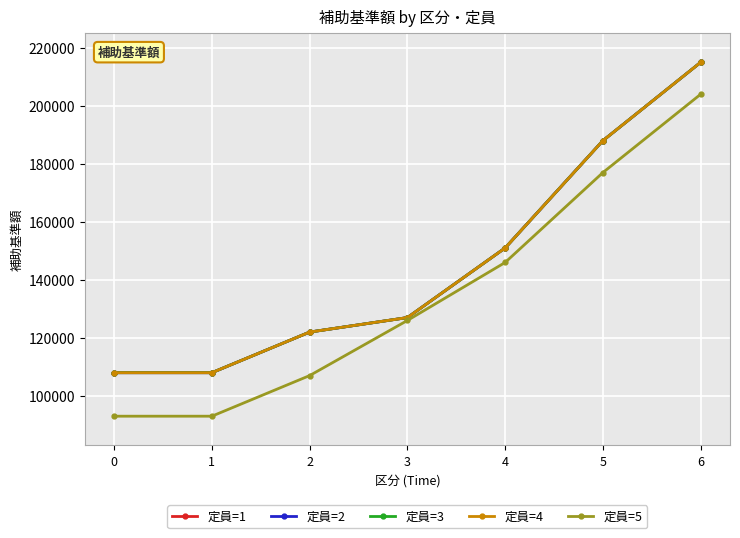

What is the total value across all series at 5?

929000